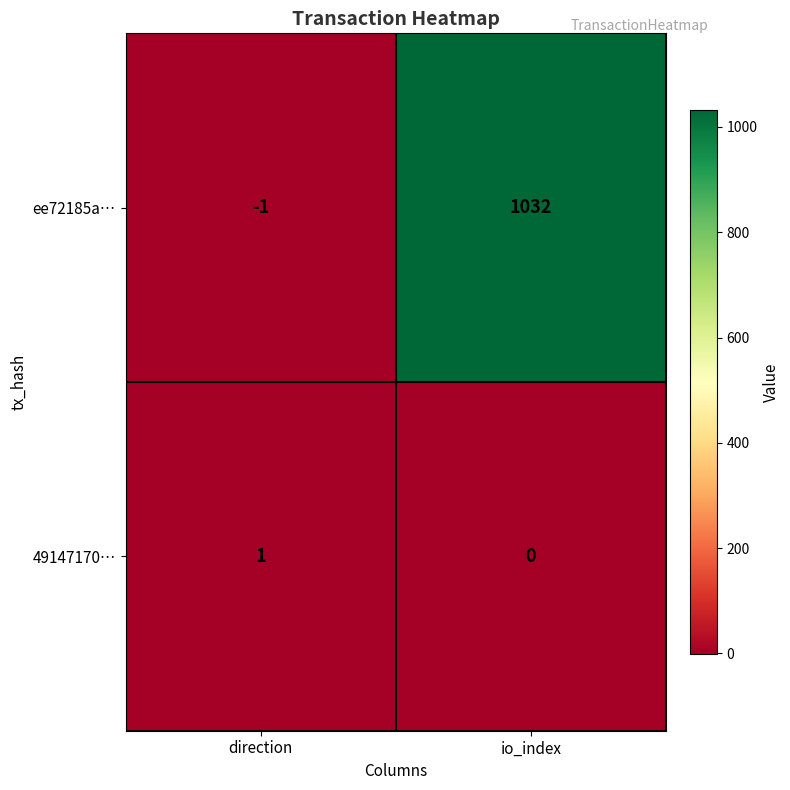

How many positive values does the ee72185a… series have?

1